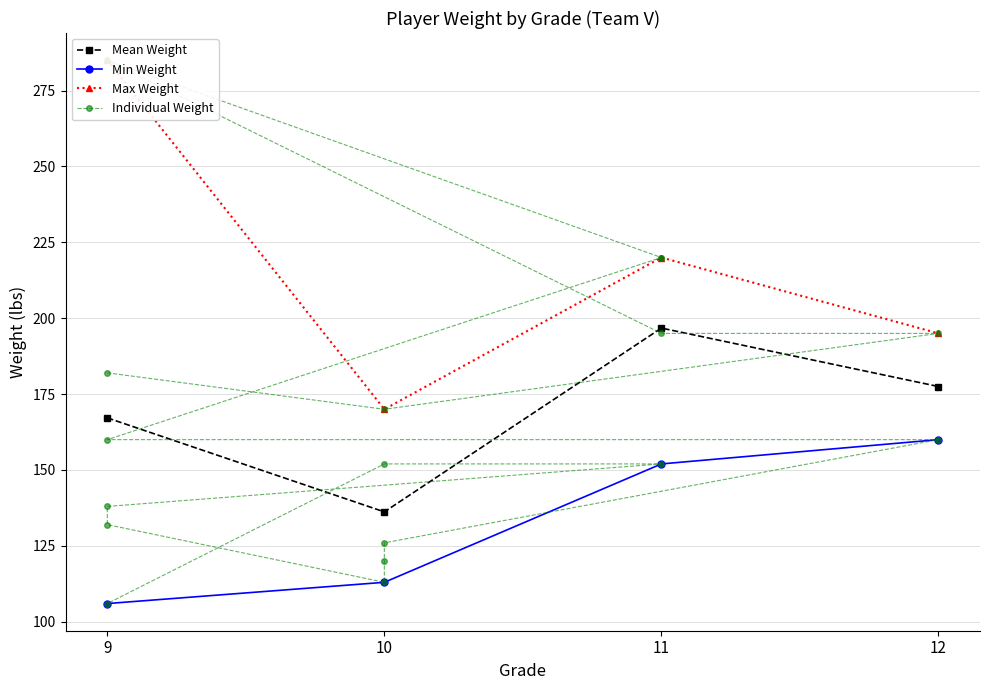

The value of Min Weight at 11 is 76.9. True or false?

False